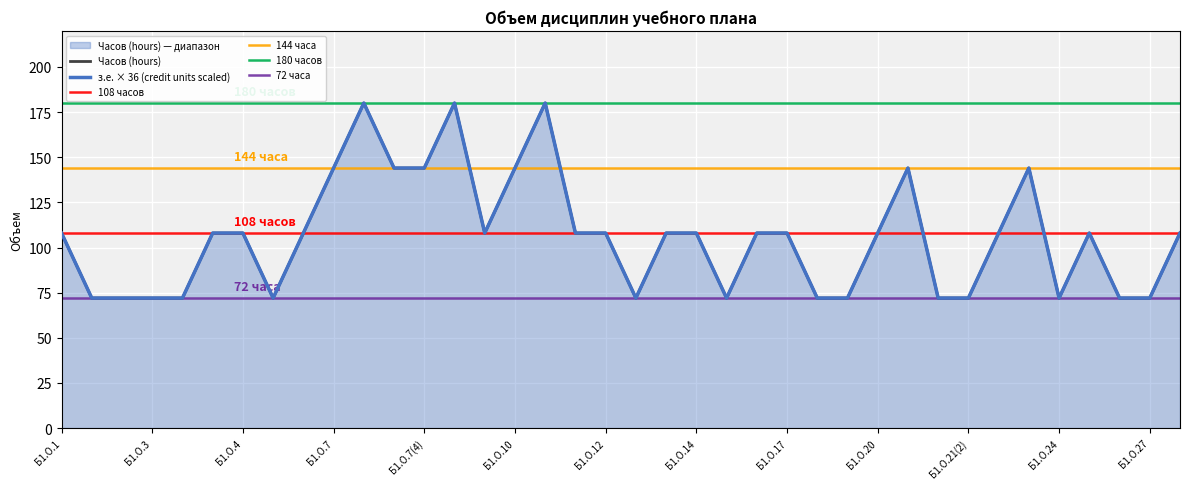

What is the difference between the second highest and second lowest values in the з.е. (credit units) series?

108